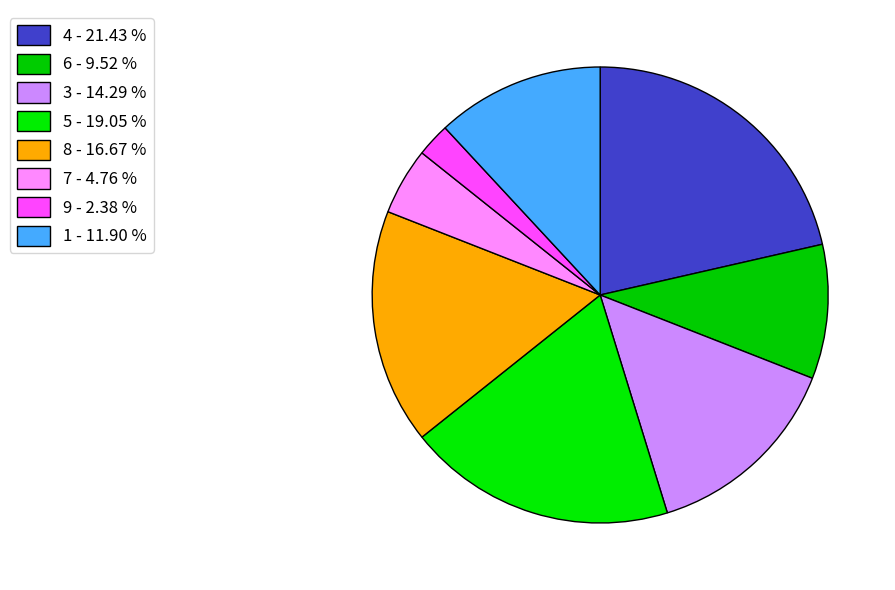

To the nearest percent, what is the difference between the largest and smallest slice percentages?

19%